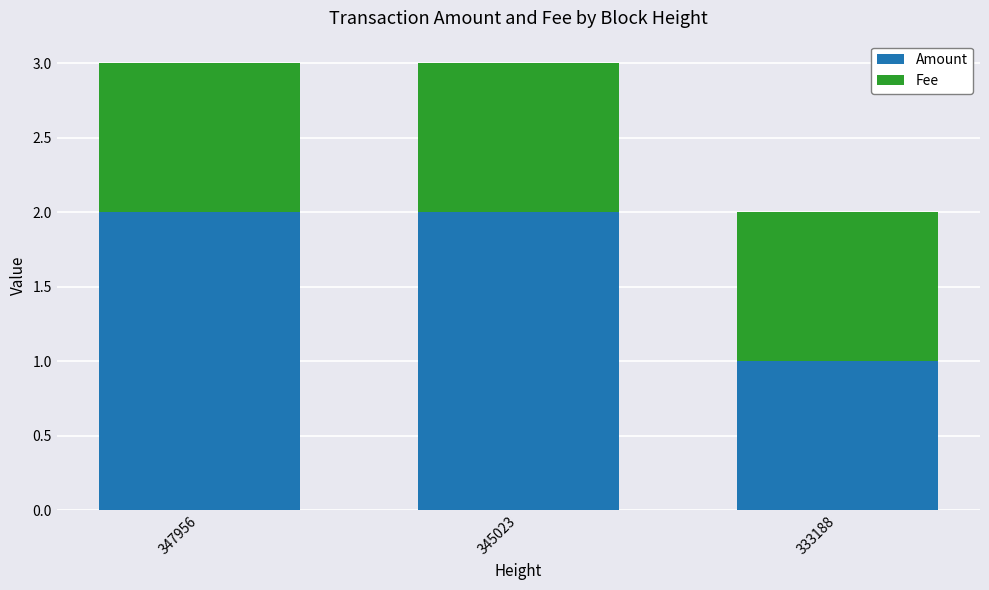

True or false: Amount has a value of 2.0 at 347956.

True